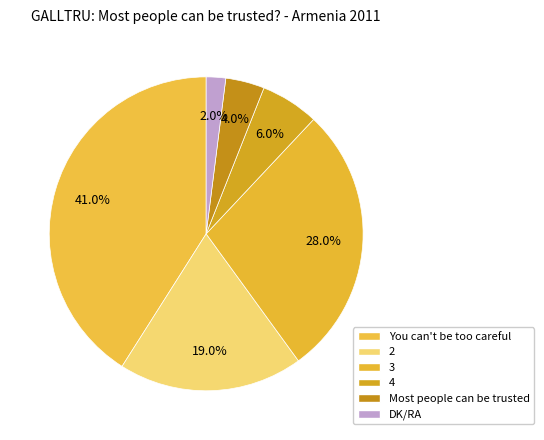

How many slices are in this pie chart?

6